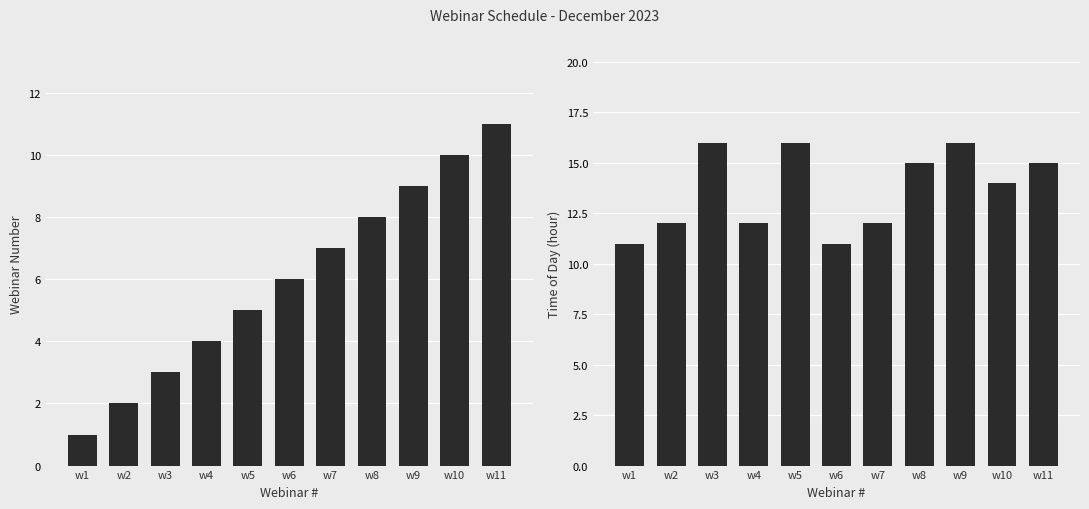

Are the bars horizontal?

No